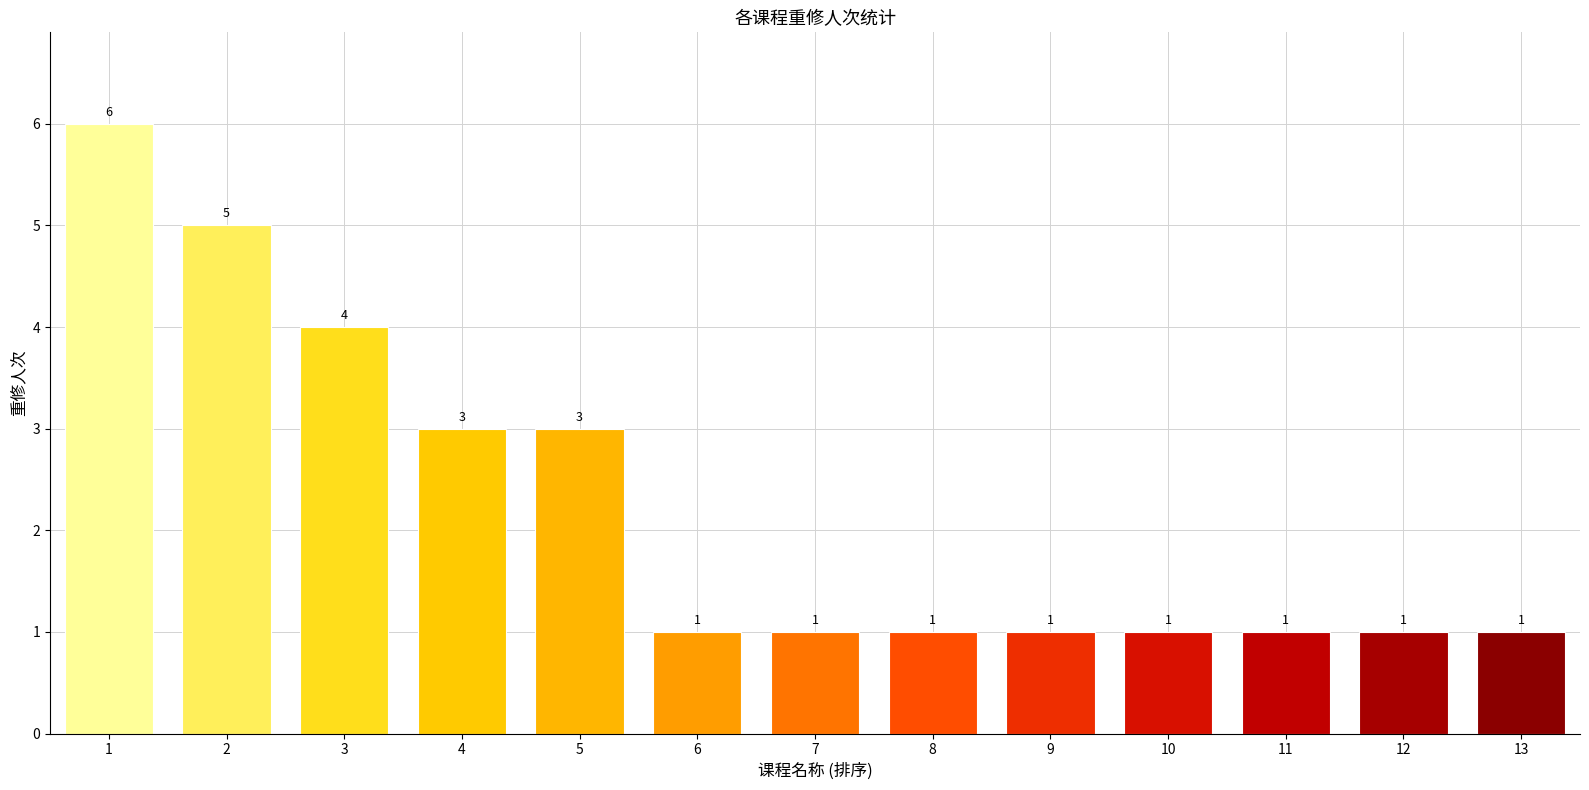

Are the bars grouped side by side (vs. stacked)?

No